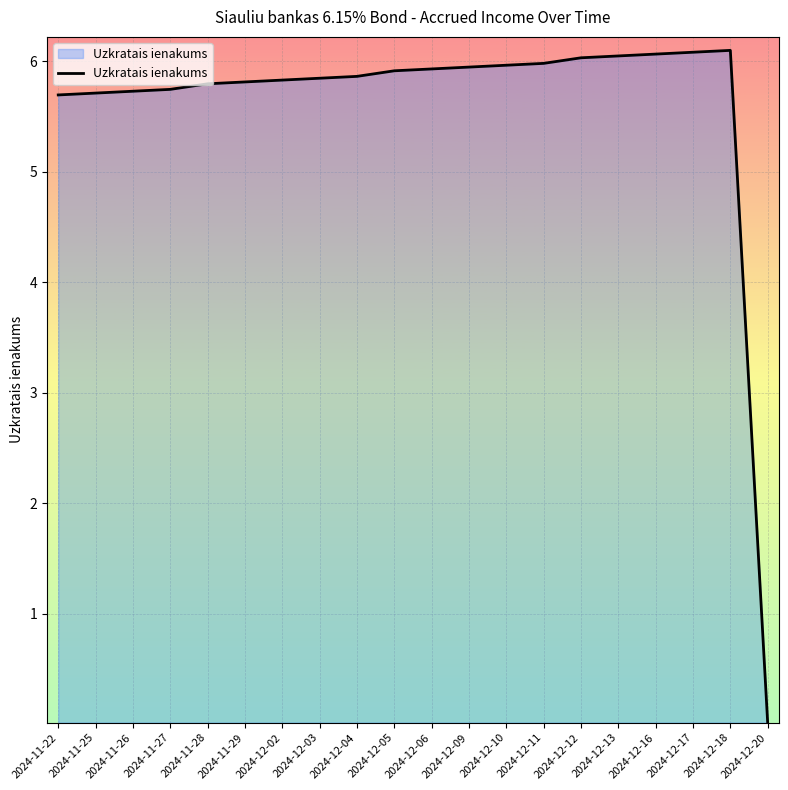

What is the maximum value shown in the chart?

6.1